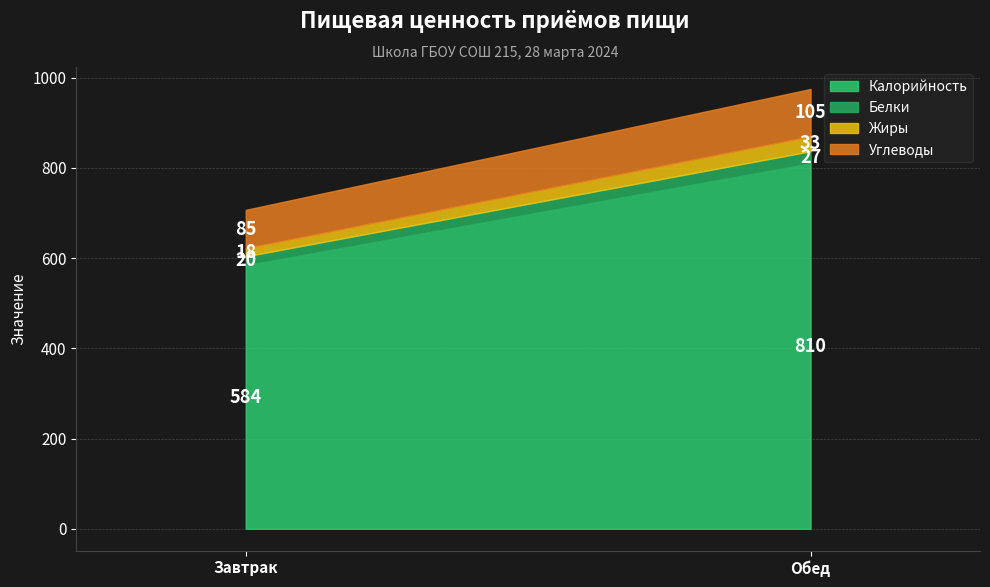

Which has a higher value, Обед or Завтрак?

Обед